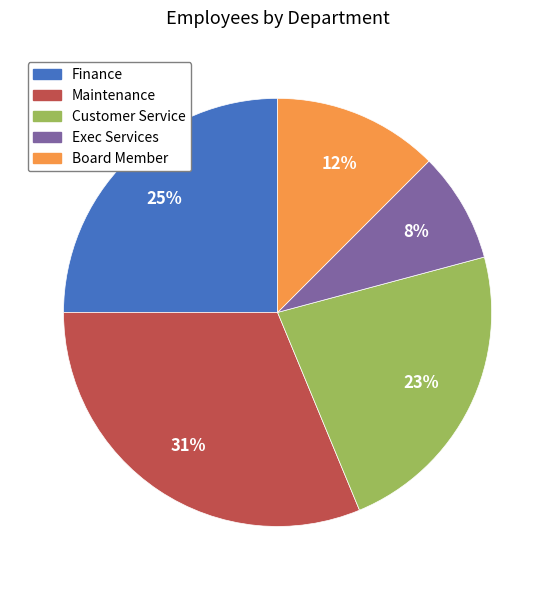

Does any single category account for the majority?

No